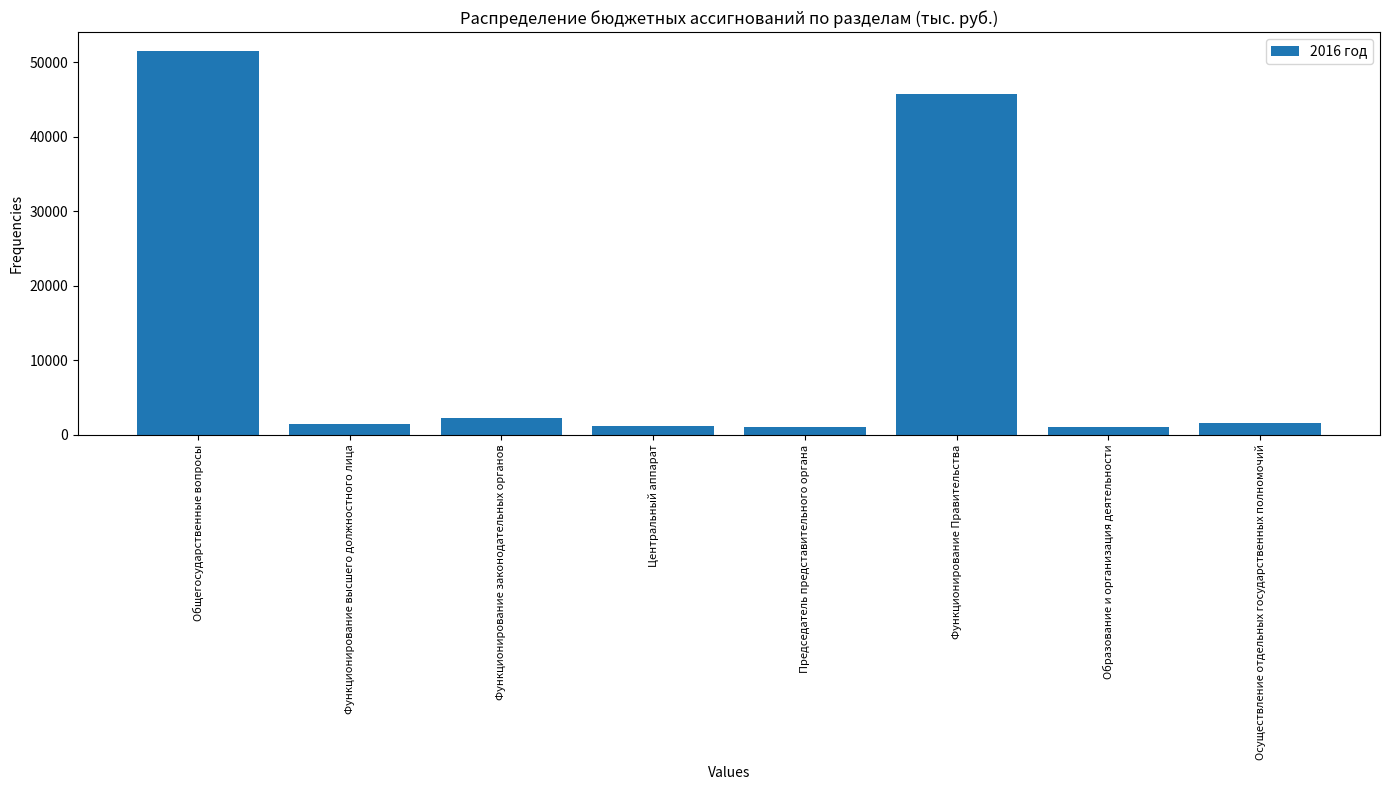

The chart shows a value of 1437.4 at Функционирование высшего должностного лица. True or false?

True